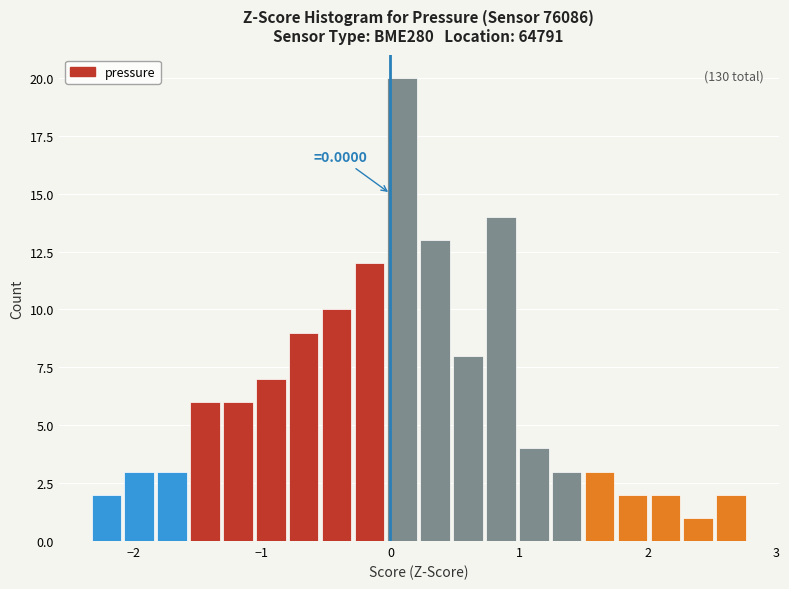

Read against the x-axis, roughly where is the centre of the tallest bar?

0.1